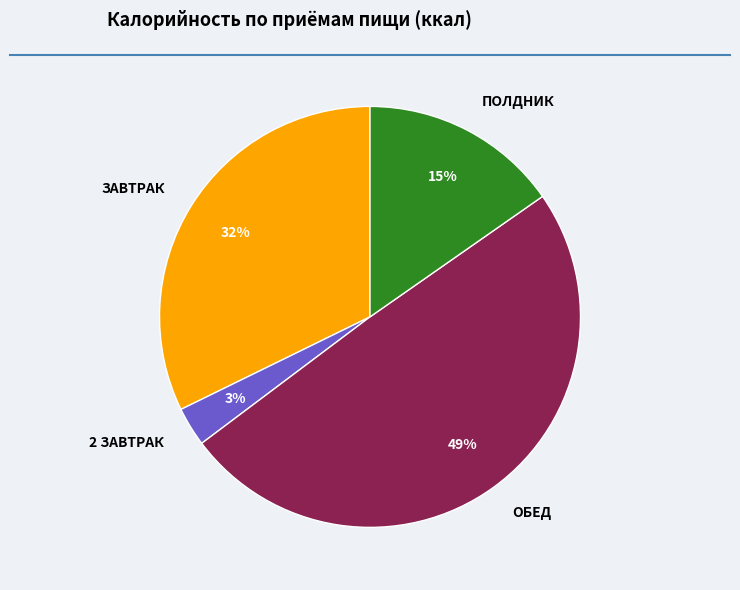

To the nearest percent, what portion does ЗАВТРАК represent?

32%